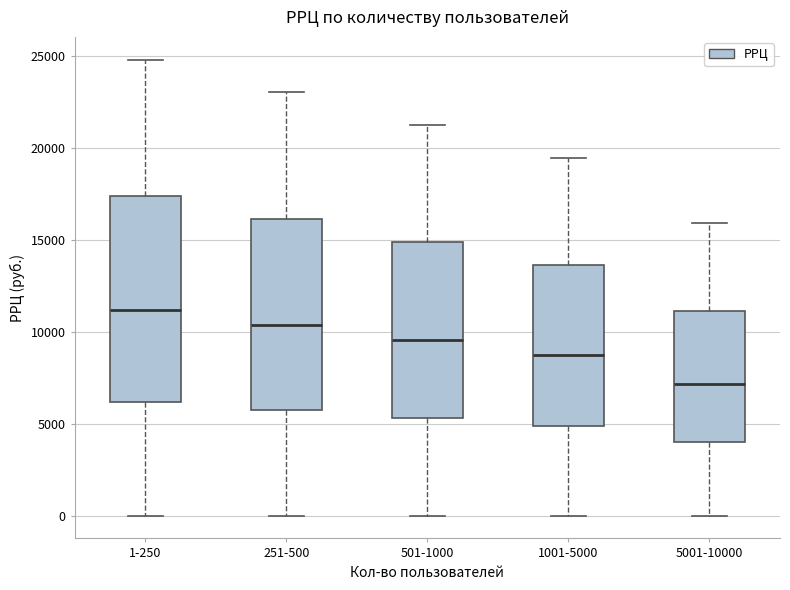

Reading left to right, transcribe this box plot: for each box, give where its median line is, the range the box spans, and where its two whiskers end, as read against the y-axis. The values are not printed on the chart, so give them approximately, as read against the axis.

1-250: median 11000, box 6000 to 17500, whiskers 0 to 25000
251-500: median 10500, box 6000 to 16000, whiskers 0 to 23000
501-1000: median 9500, box 5500 to 15000, whiskers 0 to 21500
1001-5000: median 9000, box 5000 to 13500, whiskers 0 to 19500
5001-10000: median 7000, box 4000 to 11000, whiskers 0 to 16000